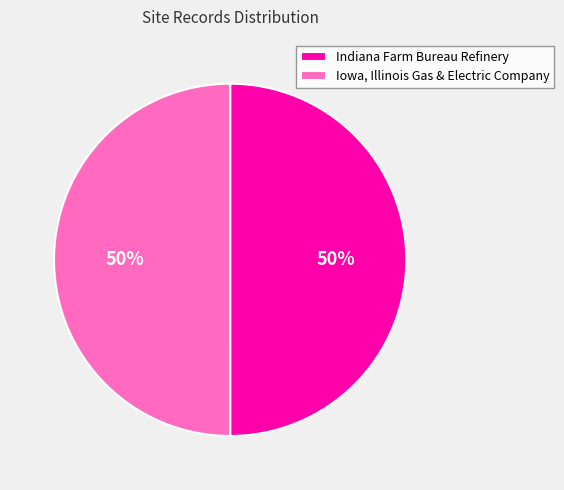

True or false: Indiana Farm Bureau Refinery accounts for 50% of the total.

True